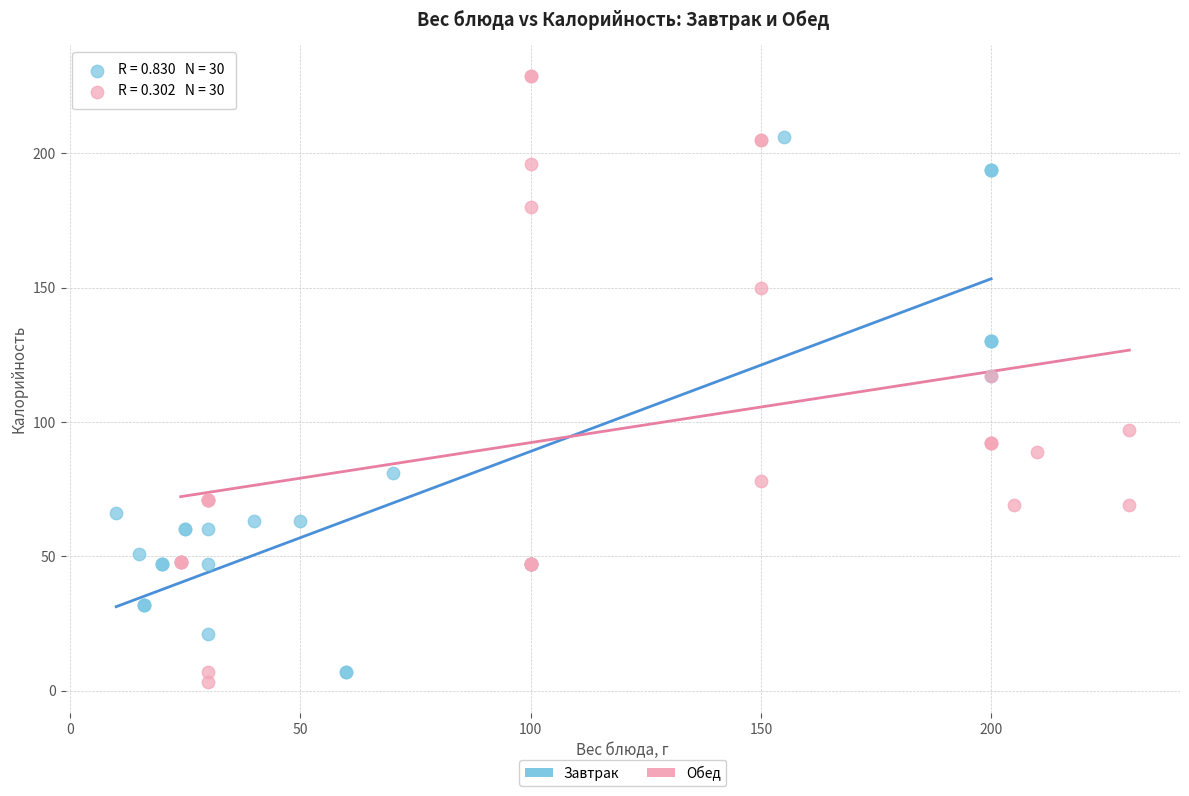

Which series contains the highest Y value?

Обед